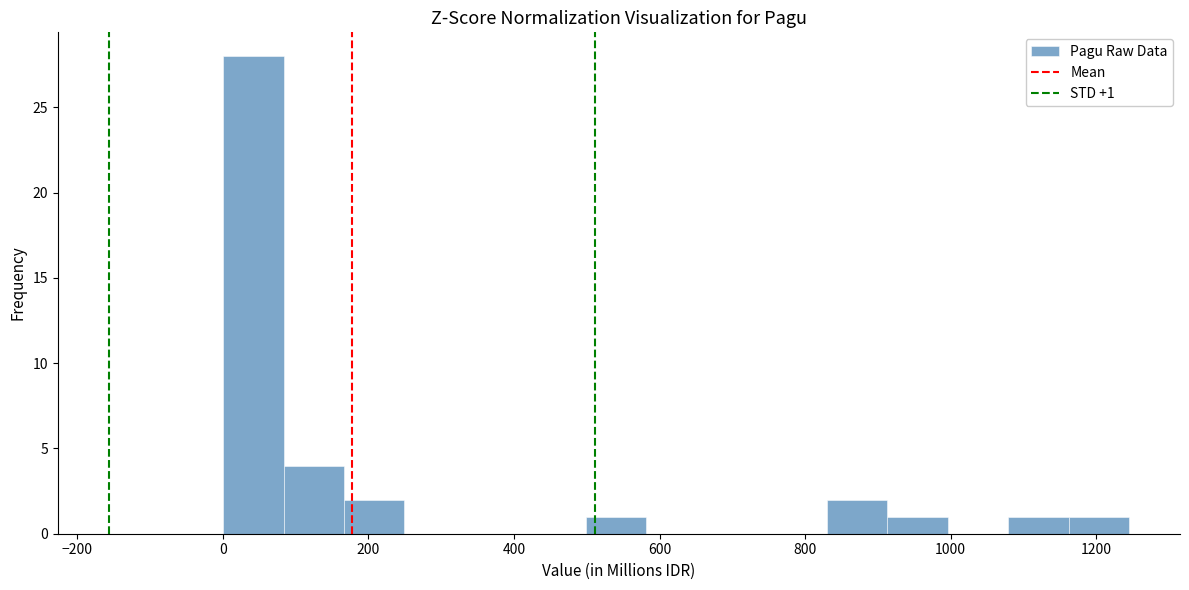

Which range on the x-axis has the tallest bar?

0 to 80